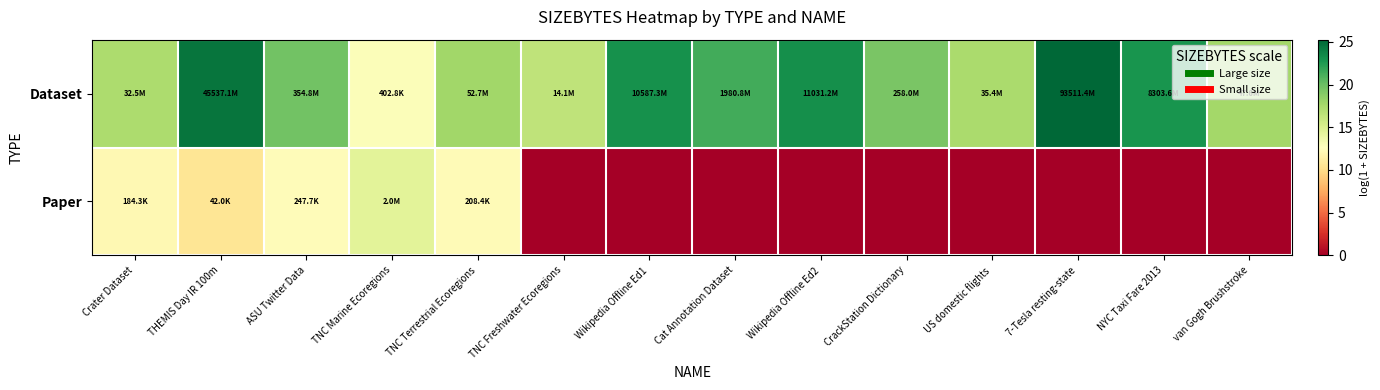

Which series has the largest total across all categories?

Dataset